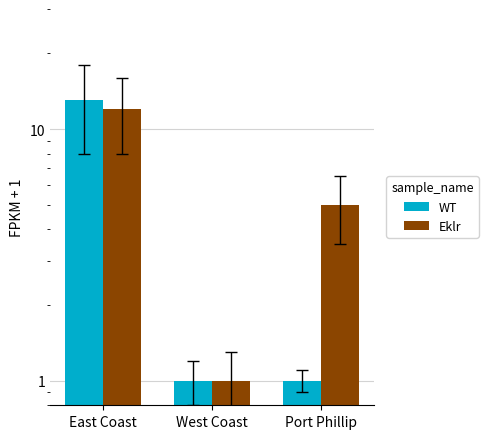

The value of WT at East Coast is 13. True or false?

True